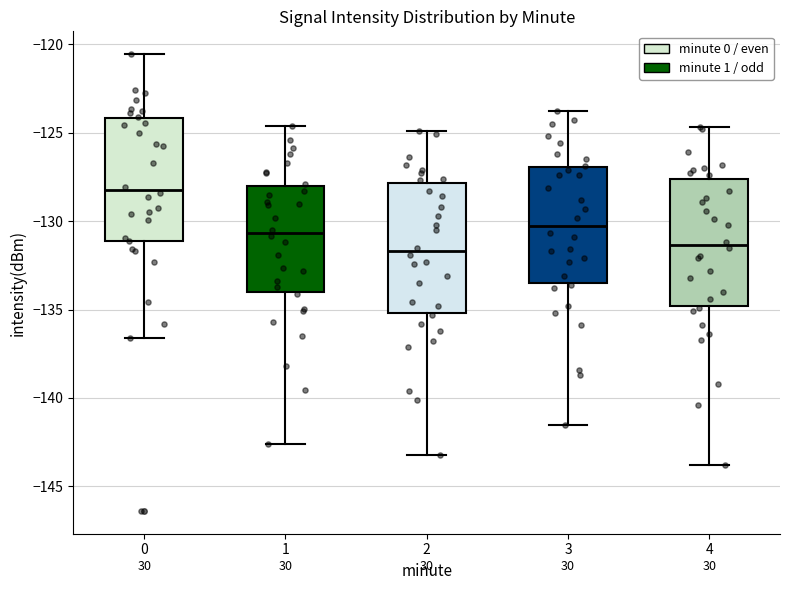

Where is the upper edge of the box at x = 1 on the y-axis? The values are not printed on the chart, so give them approximately, as read against the axis.

-128.0